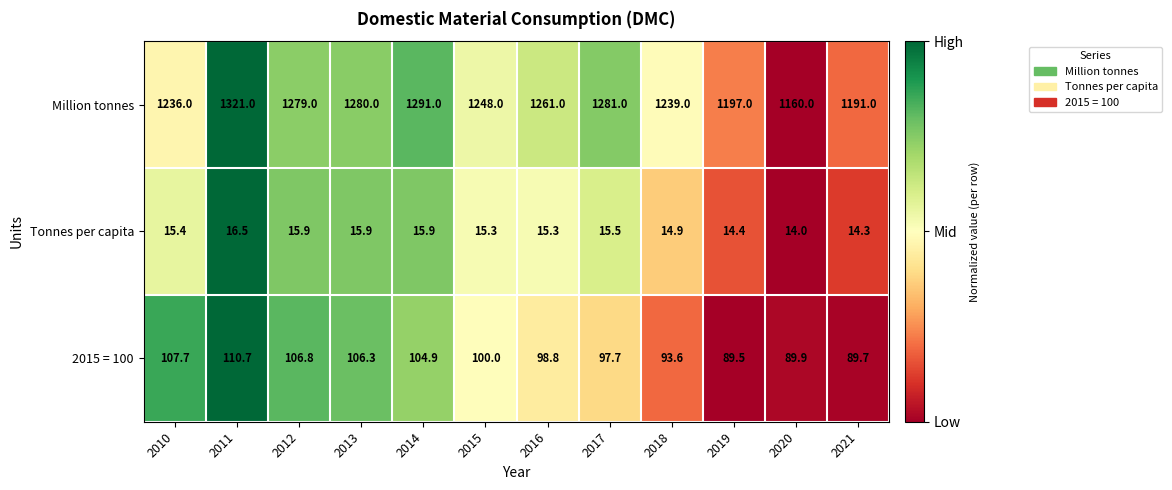

Read the Million tonnes value at 2010.

1236.0